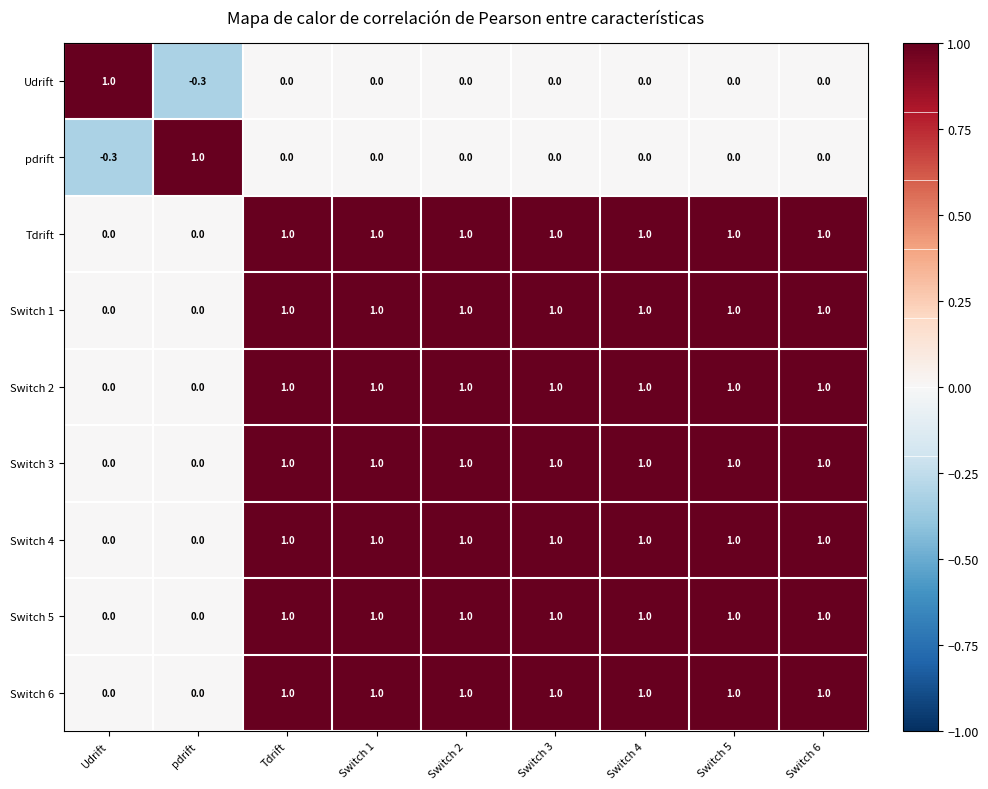

What is the greatest value displayed?

1.0